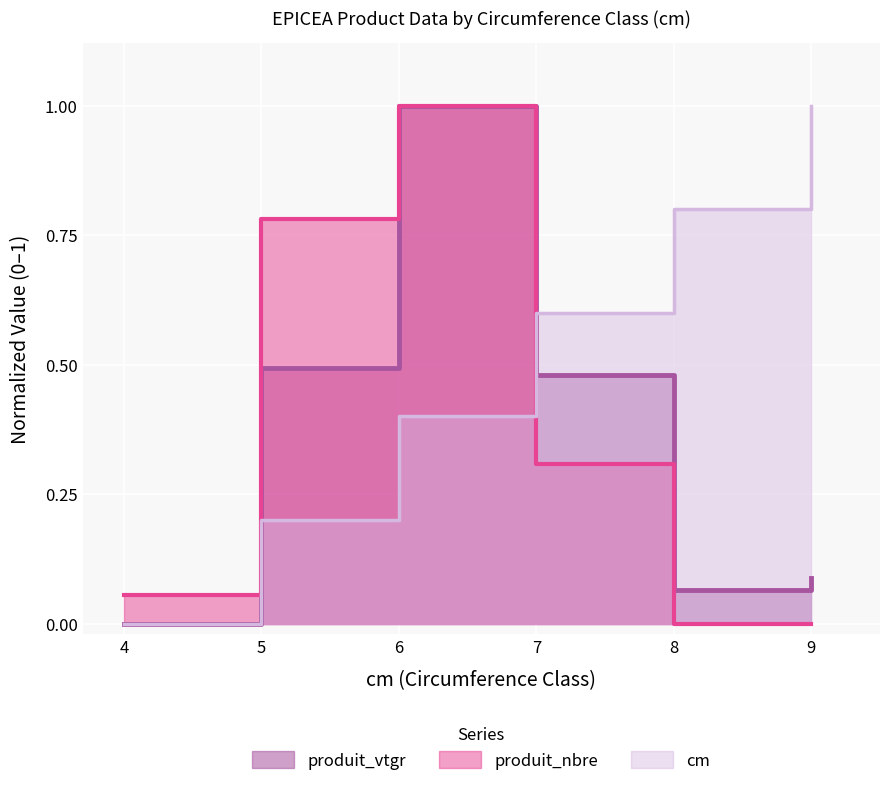

The produit_vtgr series shows 1.0 at 6. True or false?

True